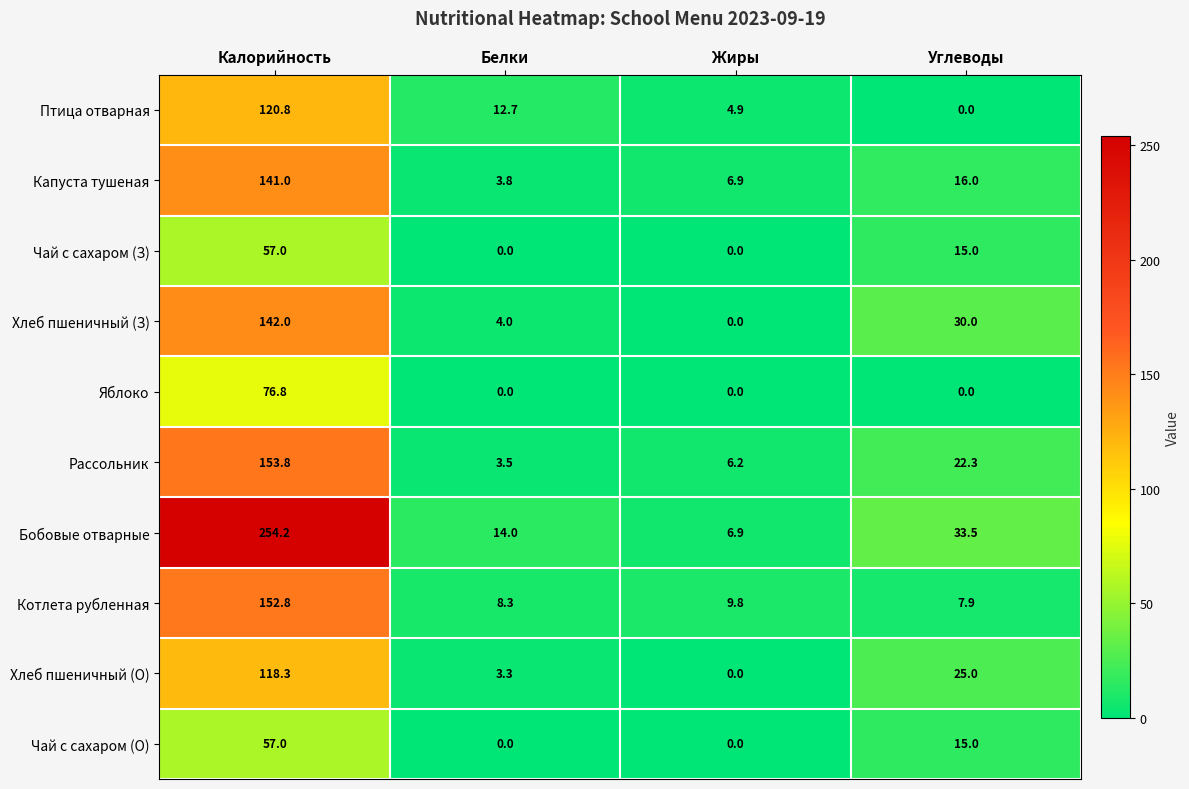

Where does the Хлеб пшеничный (З) series first go above 30?

Калорийность